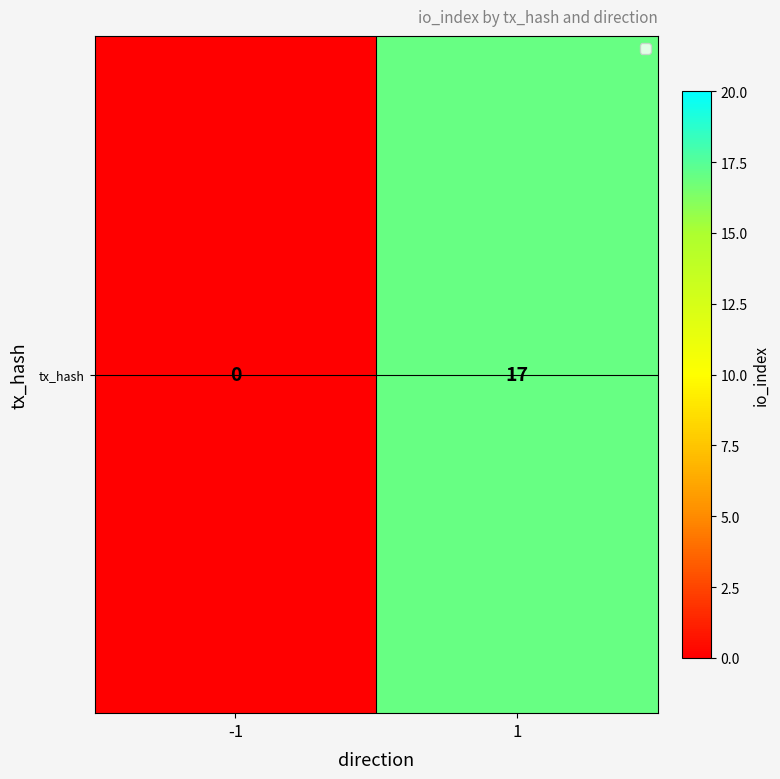

Rank the categories by value from lowest to highest.

-1, 1